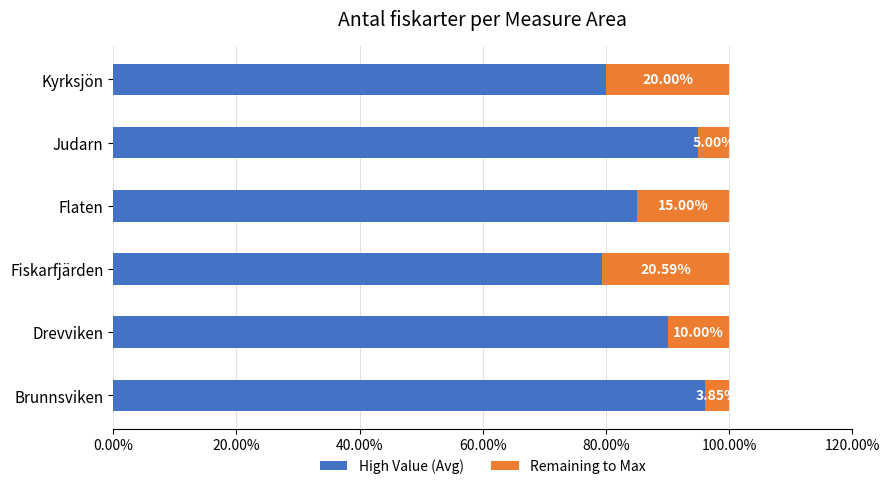

Reading left to right, extract all data points from this chart.

High Value (Avg): 1.0	0.9	0.8	0.8	0.9	0.8
Remaining to Max: 0.0	0.1	0.2	0.2	0.0	0.2